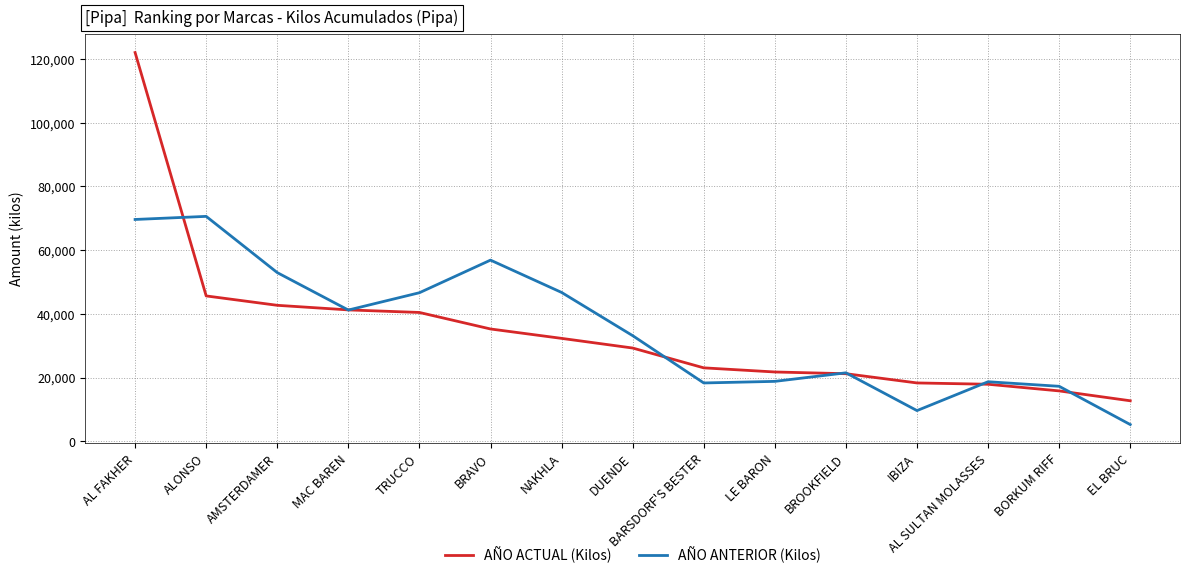

How many lines are shown in the chart?

2